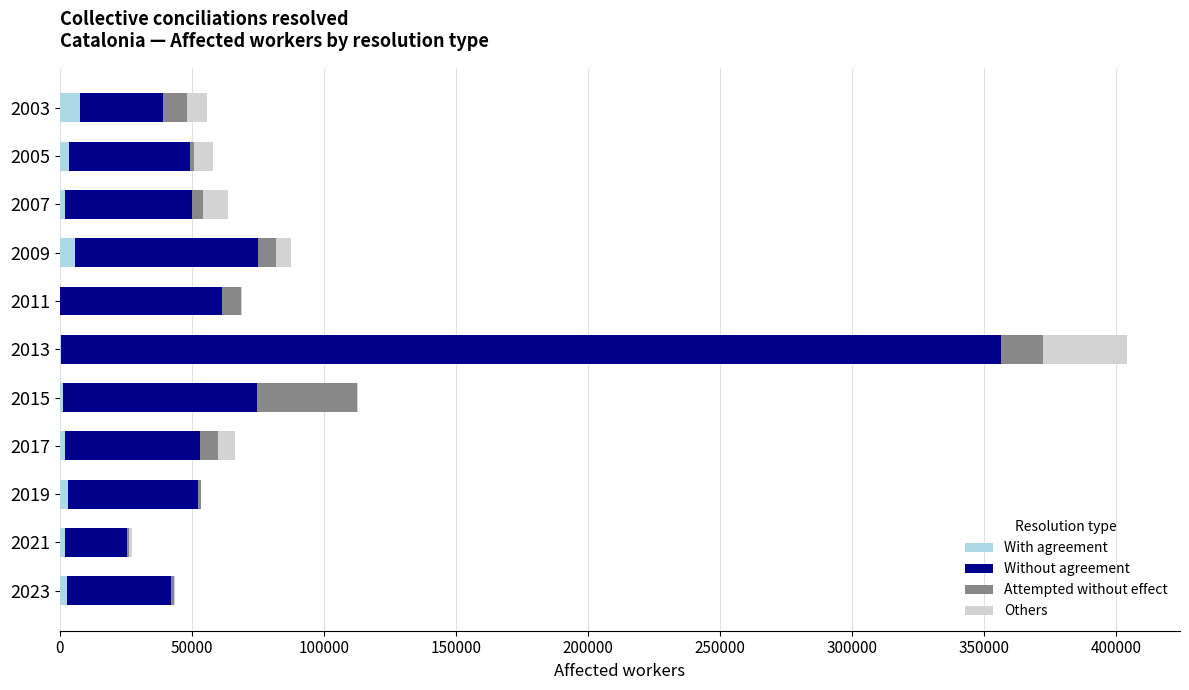

At which category is the sum across all series the highest?

2013